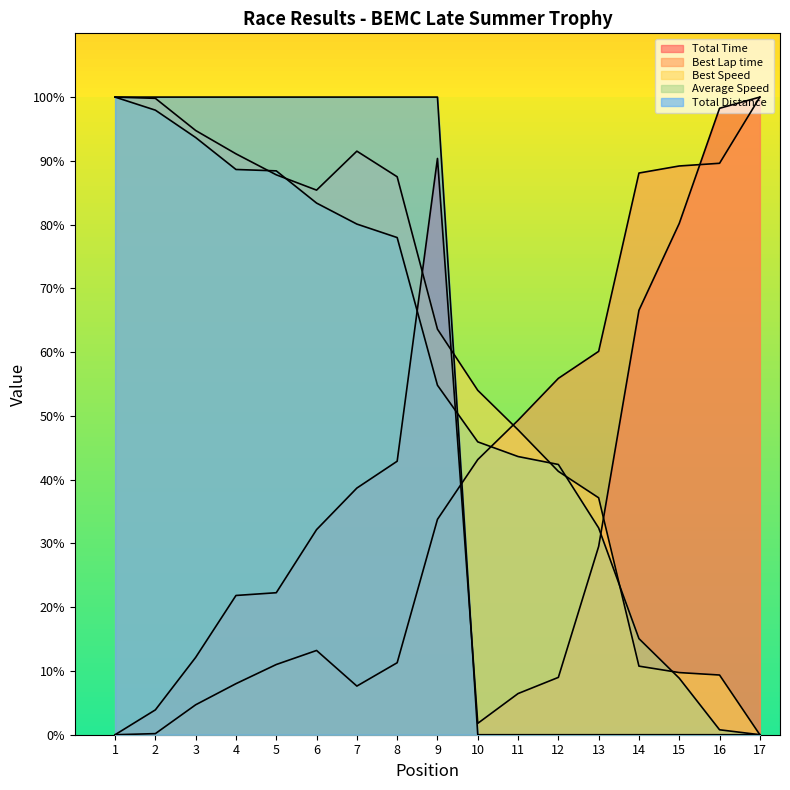

At how many categories does at least one series exceed 11?

17